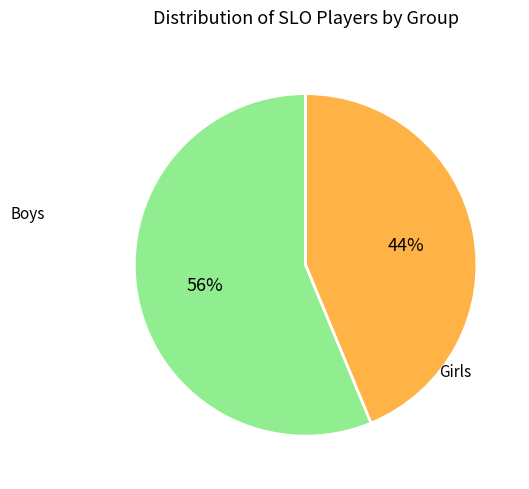

To the nearest percent, what is the average slice percentage?

50%